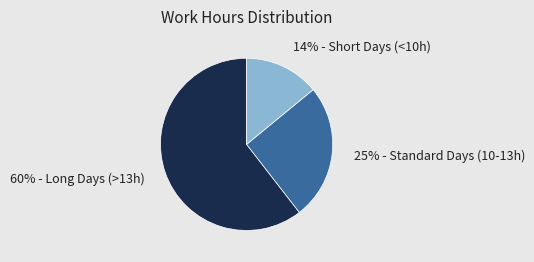

Does any single category account for the majority?

Yes